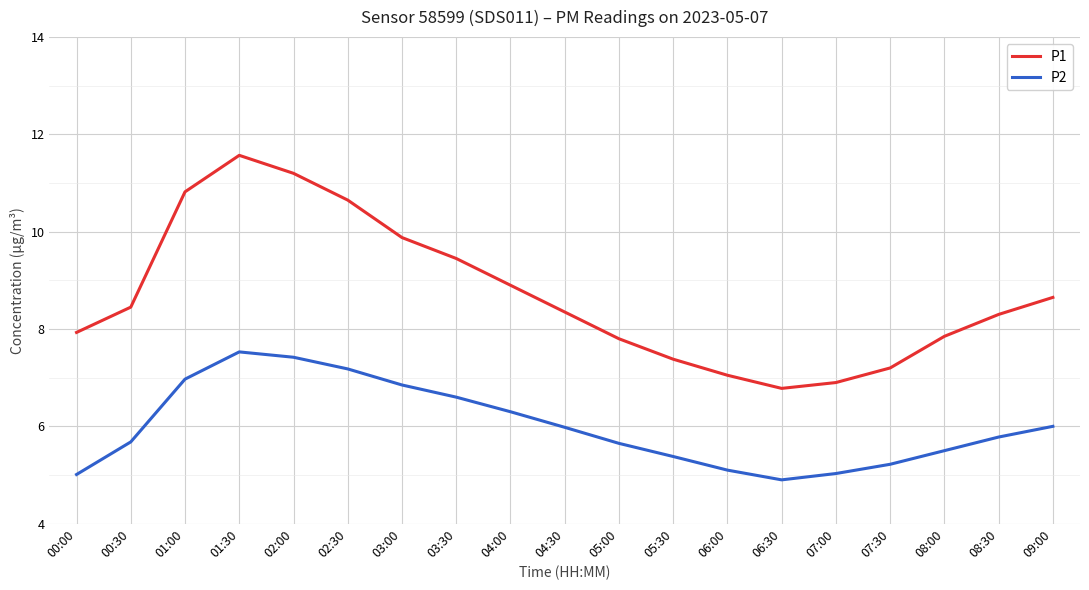

What value does the P2 series have at 09:00?

6.0